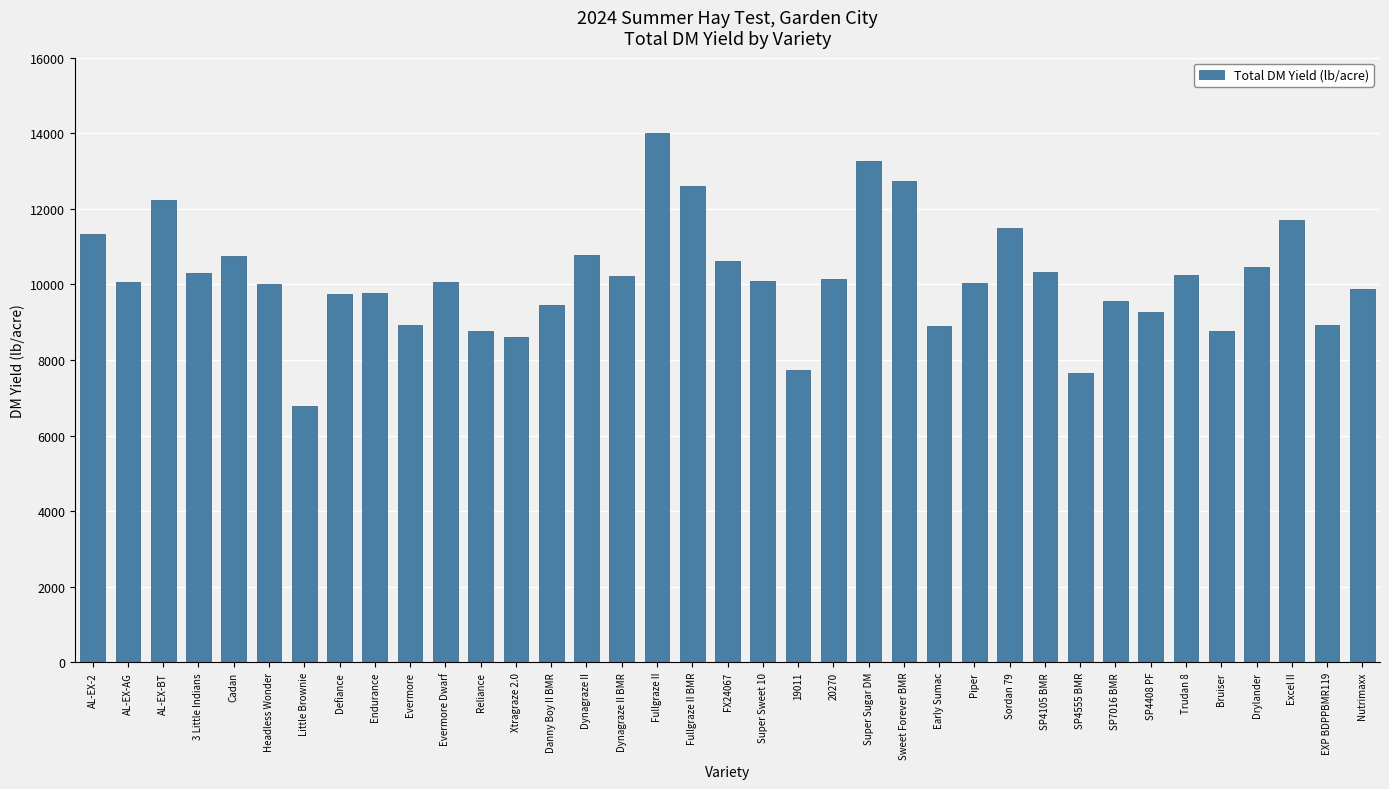

Does the chart contain stacked bars?

No